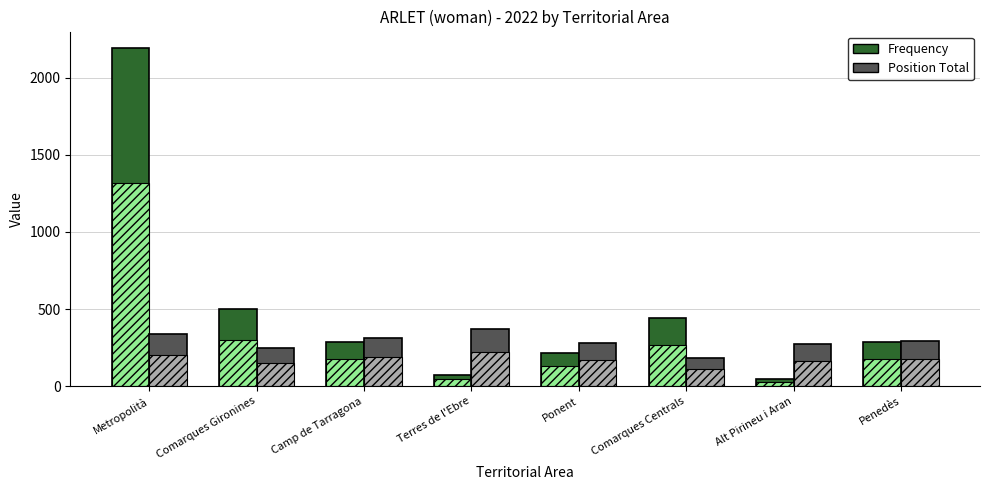

What is the spread (max minus min) of values at Penedès?

117.2